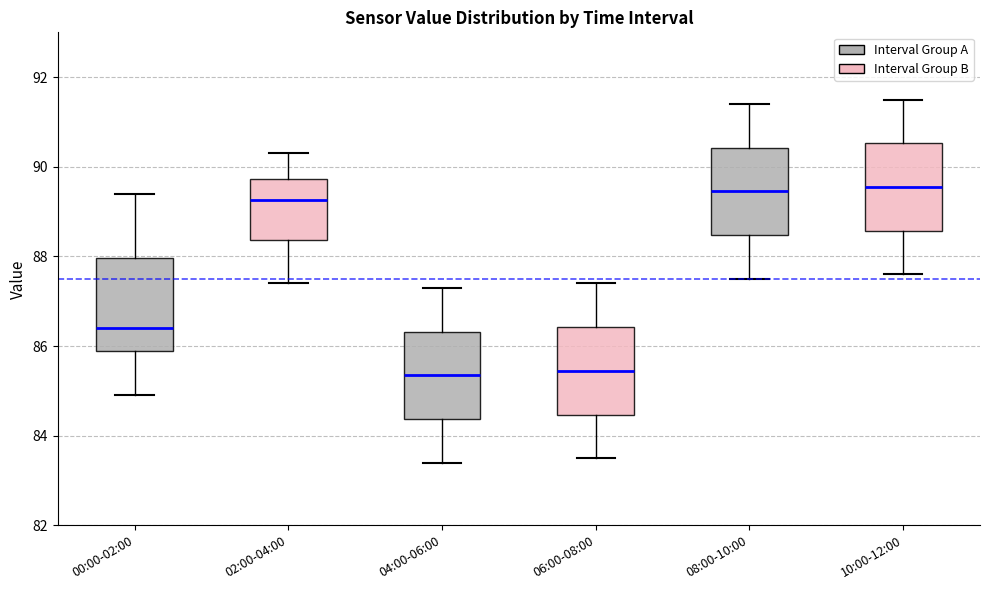

Reading left to right, transcribe this box plot: for each box, give where its median line is, the range the box spans, and where its two whiskers end, as read against the y-axis. The values are not printed on the chart, so give them approximately, as read against the axis.

00:00-02:00: median 86.4, box 86.0 to 88.0, whiskers 85.0 to 89.4
02:00-04:00: median 89.2, box 88.4 to 89.8, whiskers 87.4 to 90.4
04:00-06:00: median 85.4, box 84.4 to 86.4, whiskers 83.4 to 87.4
06:00-08:00: median 85.4, box 84.4 to 86.4, whiskers 83.6 to 87.4
08:00-10:00: median 89.4, box 88.4 to 90.4, whiskers 87.6 to 91.4
10:00-12:00: median 89.6, box 88.6 to 90.6, whiskers 87.6 to 91.6